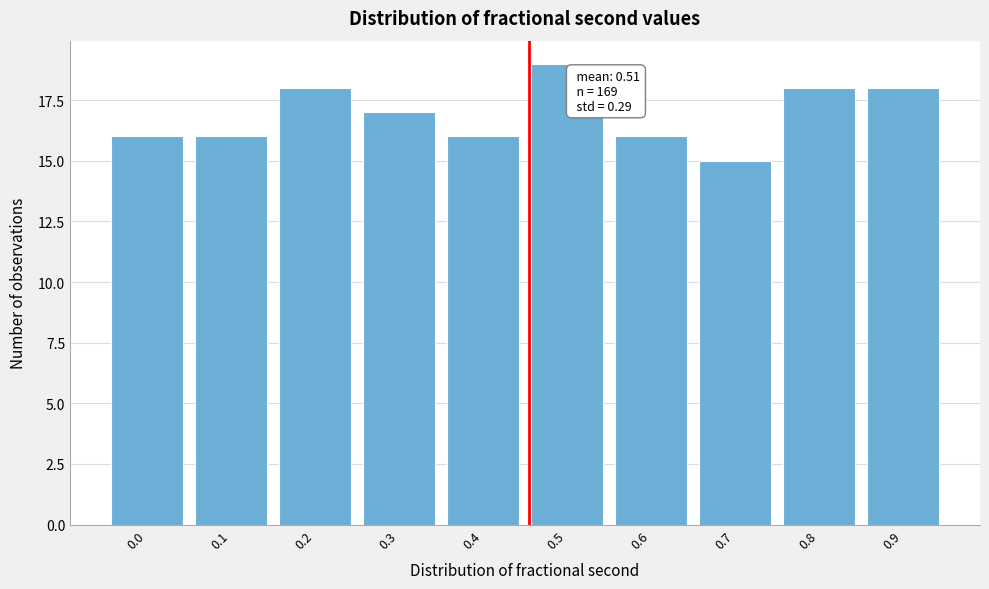

Reading left to right, list all the values displayed in this chart.

16	16	18	17	16	19	16	15	18	18